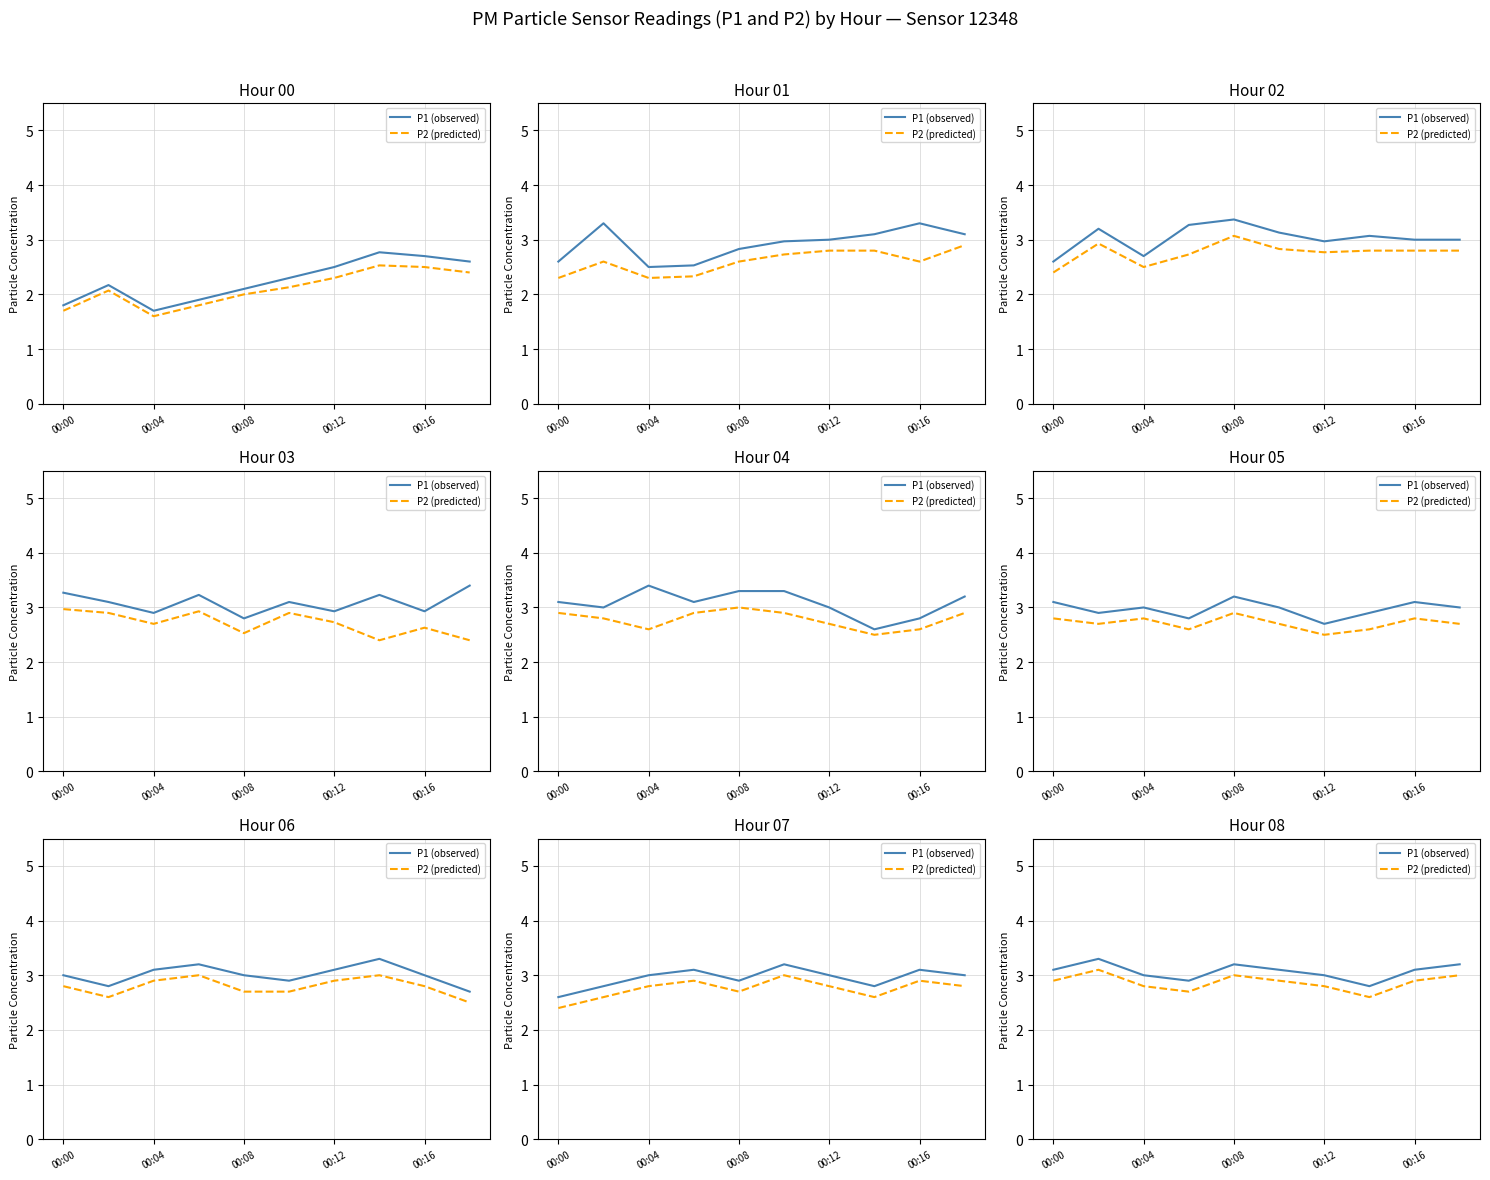

True or false: P2 (predicted) has more than 1 points higher than both neighbors.

True